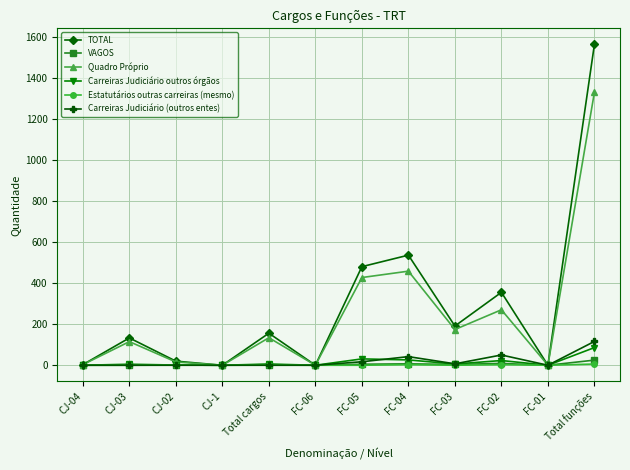

How many series are shown in this chart?

6